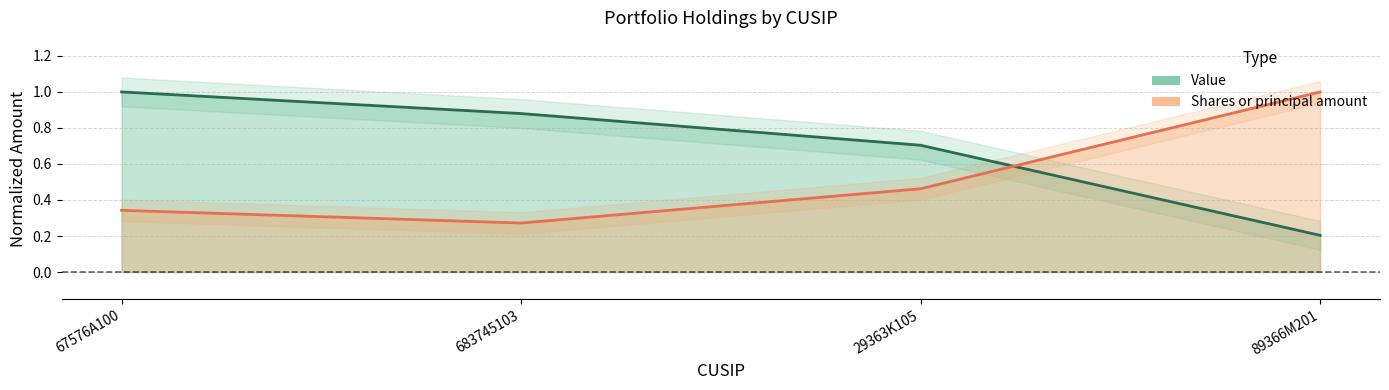

Which has a higher value, 67576A100 or 683745103?

67576A100